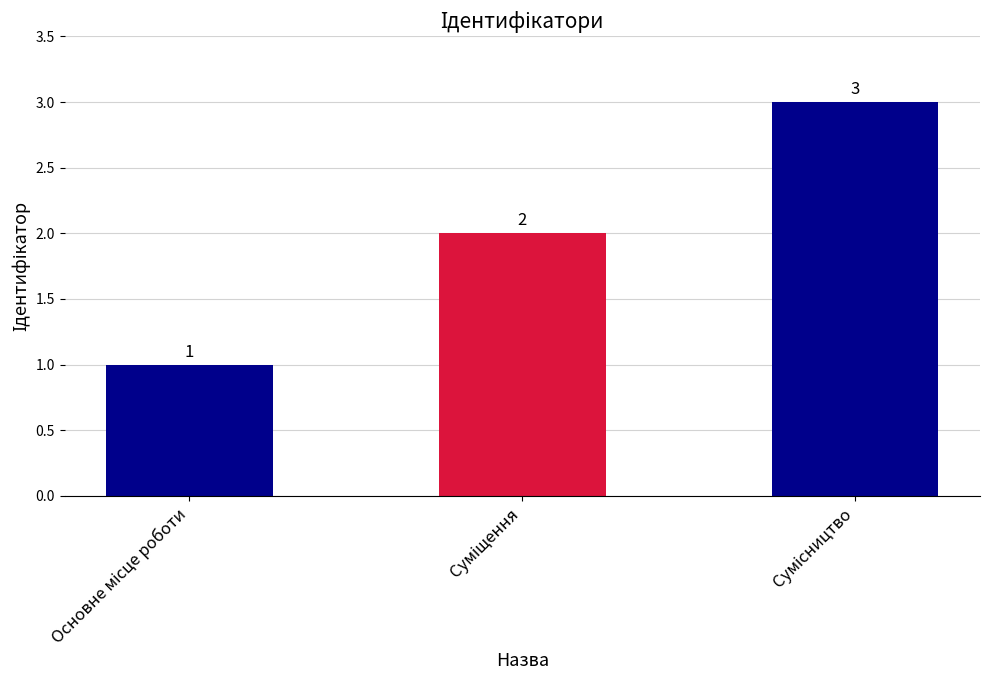

How many data points does each series have?

3